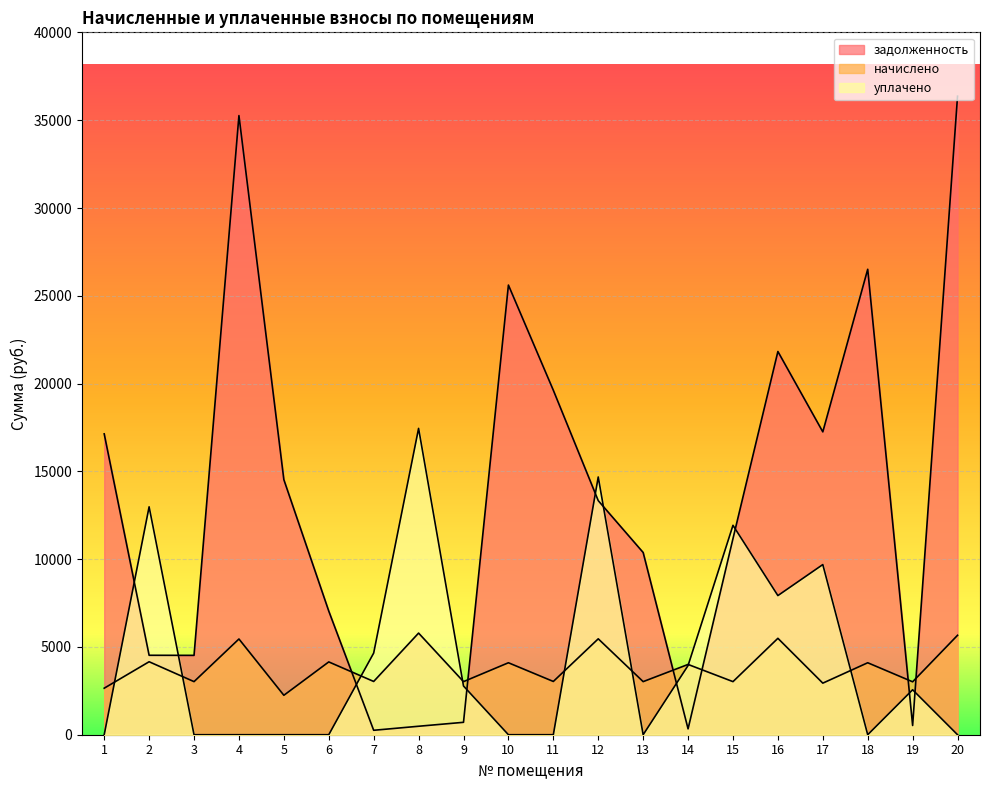

Which series has the largest total across all categories?

задолженность